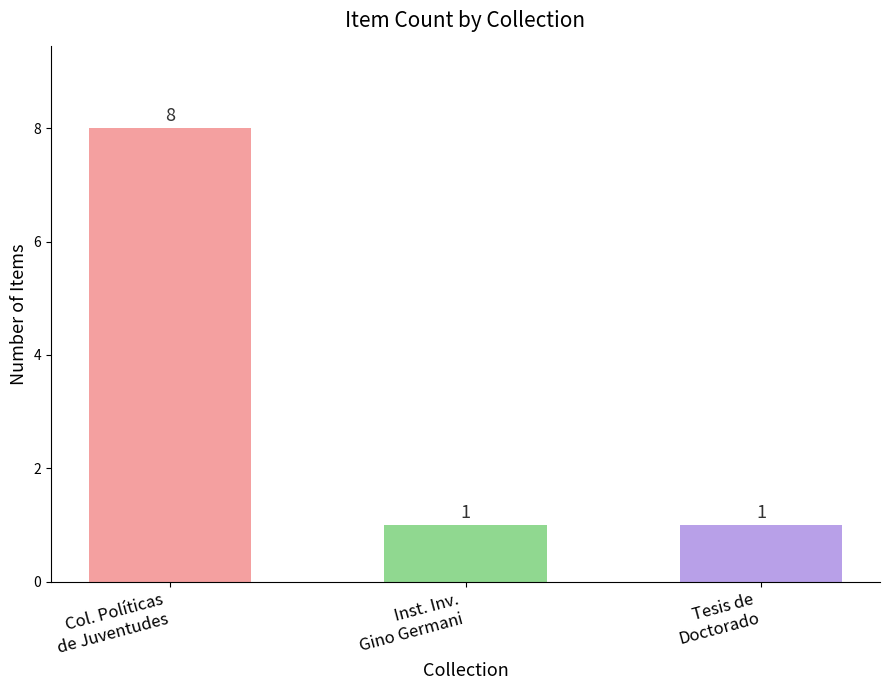

Count the values in the range 1 to 8.

3